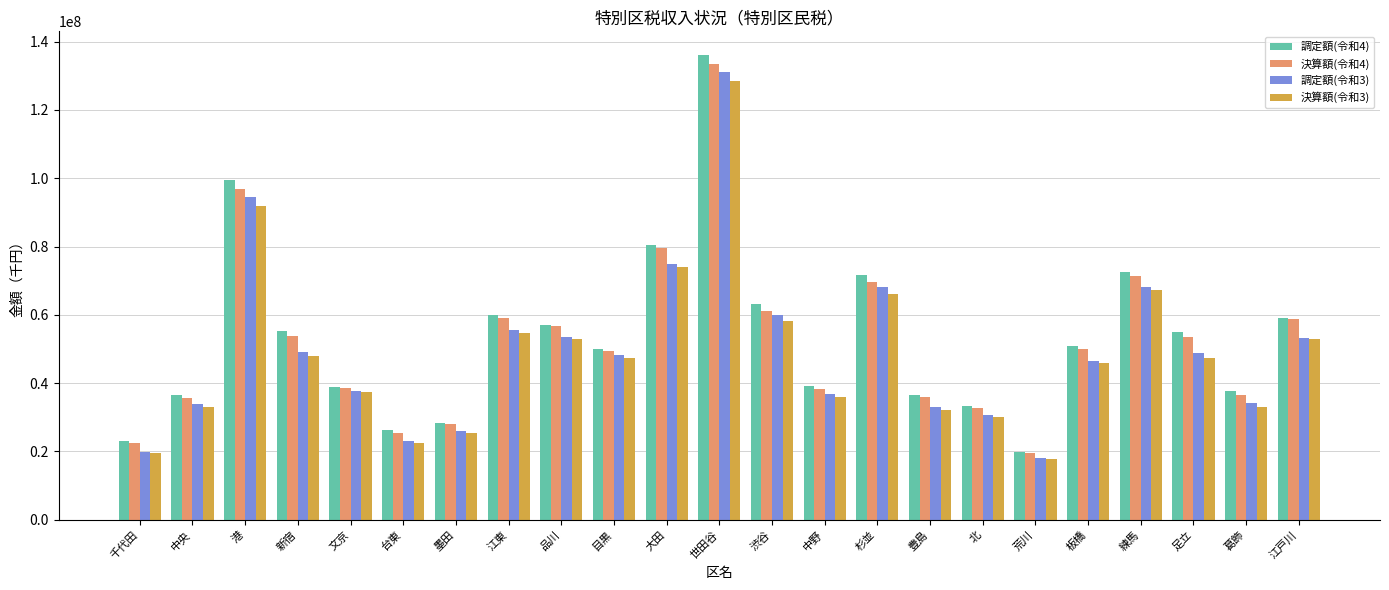

Which series has the largest range (max minus min)?

調定額(令和4)